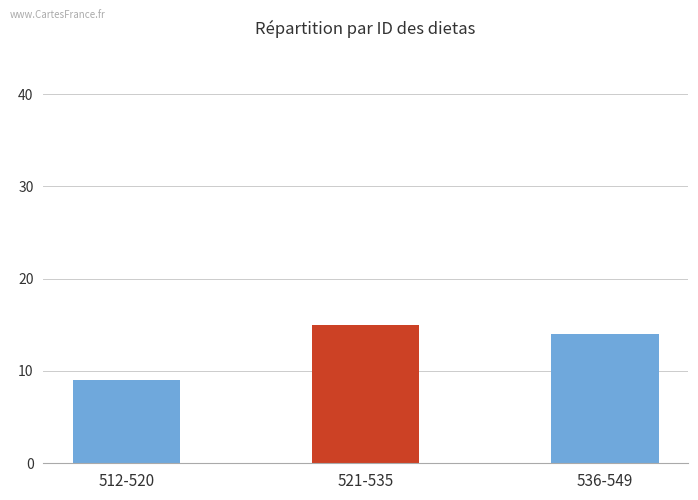

List the labels in order of value, largest first.

521-535, 536-549, 512-520